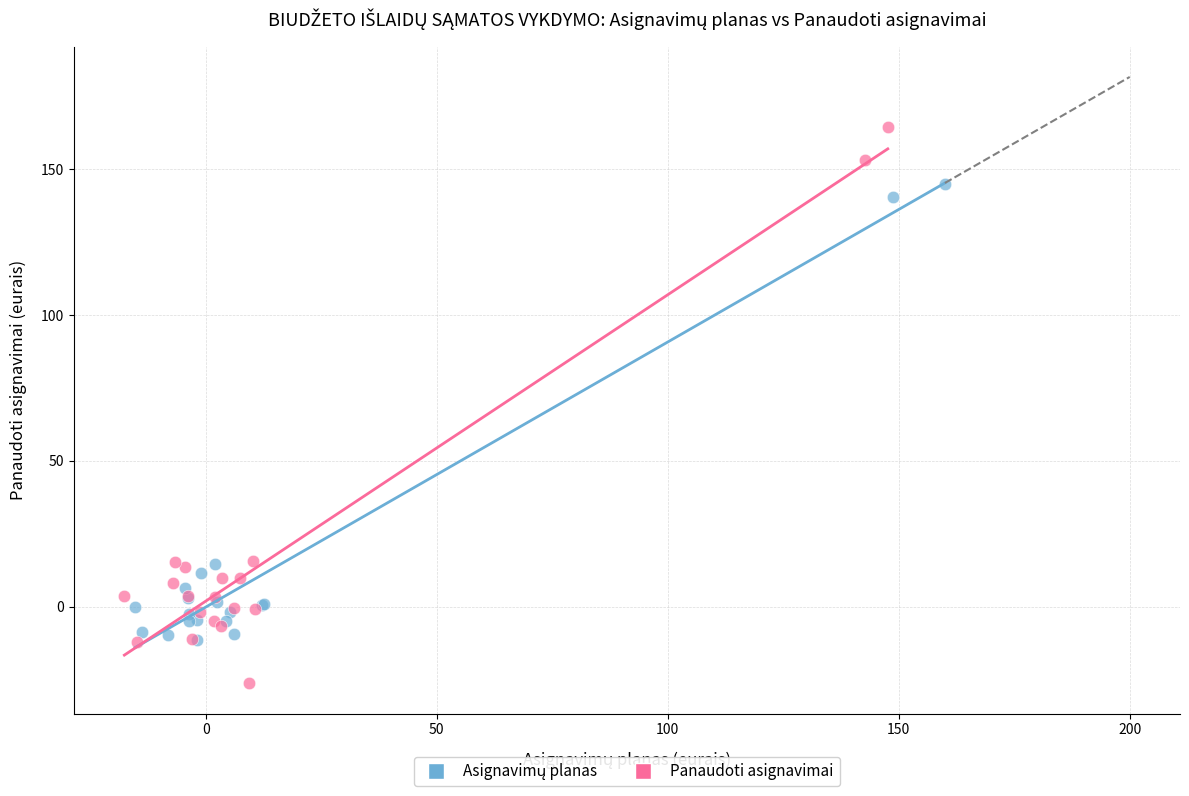

Which series reaches the minimum Y coordinate?

Panaudoti asignavimai